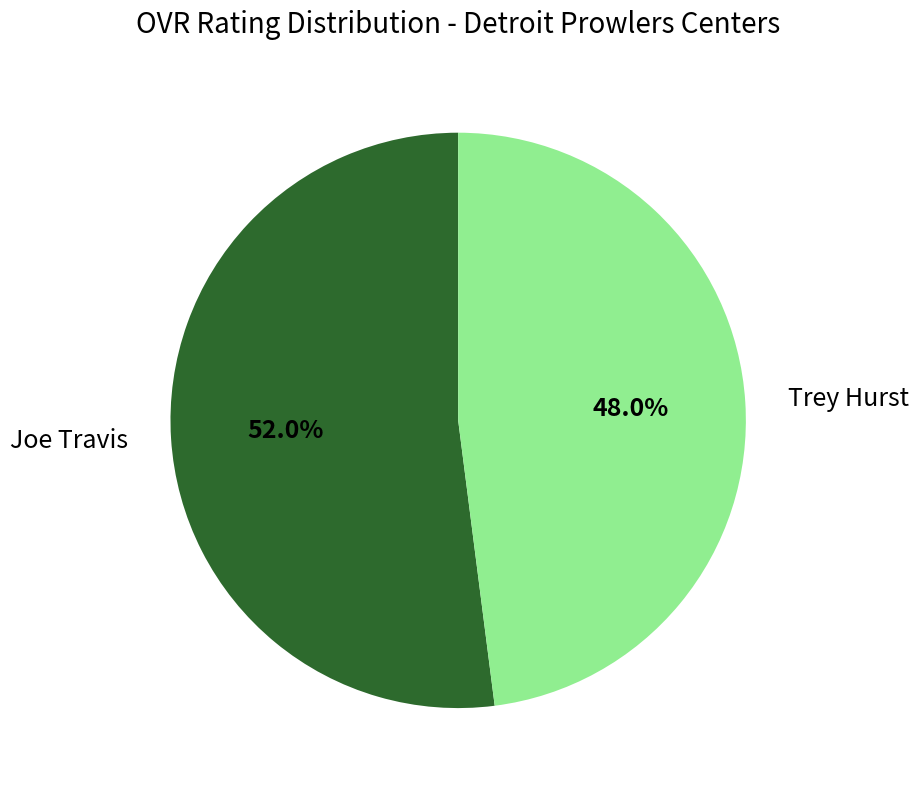

Is the sum of Trey Hurst and Joe Travis greater than half?

Yes